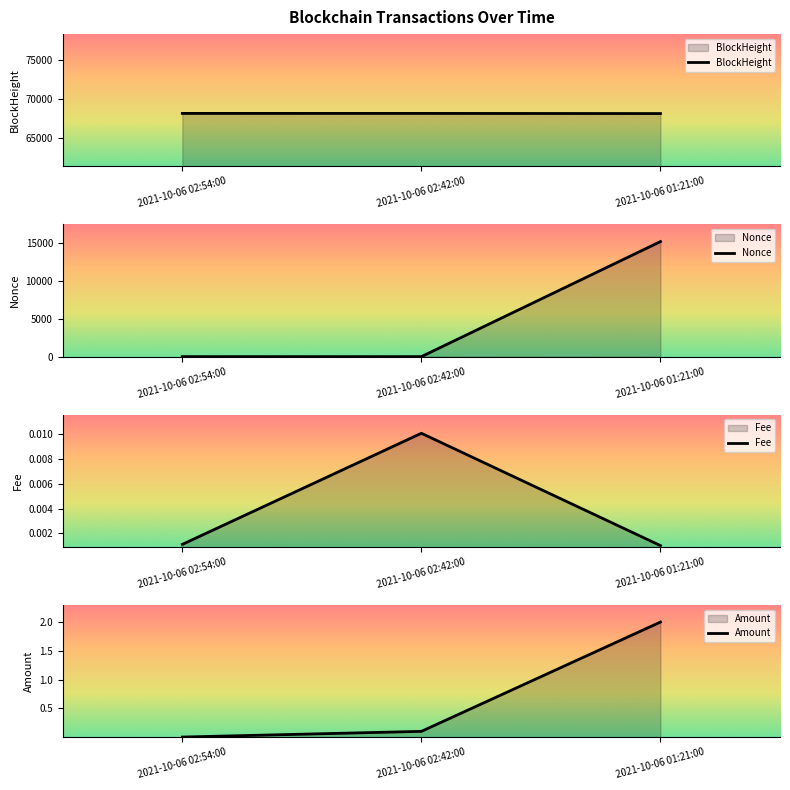

The value of BlockHeight at 2021-10-06 01:21:00 is 24476.2. True or false?

False